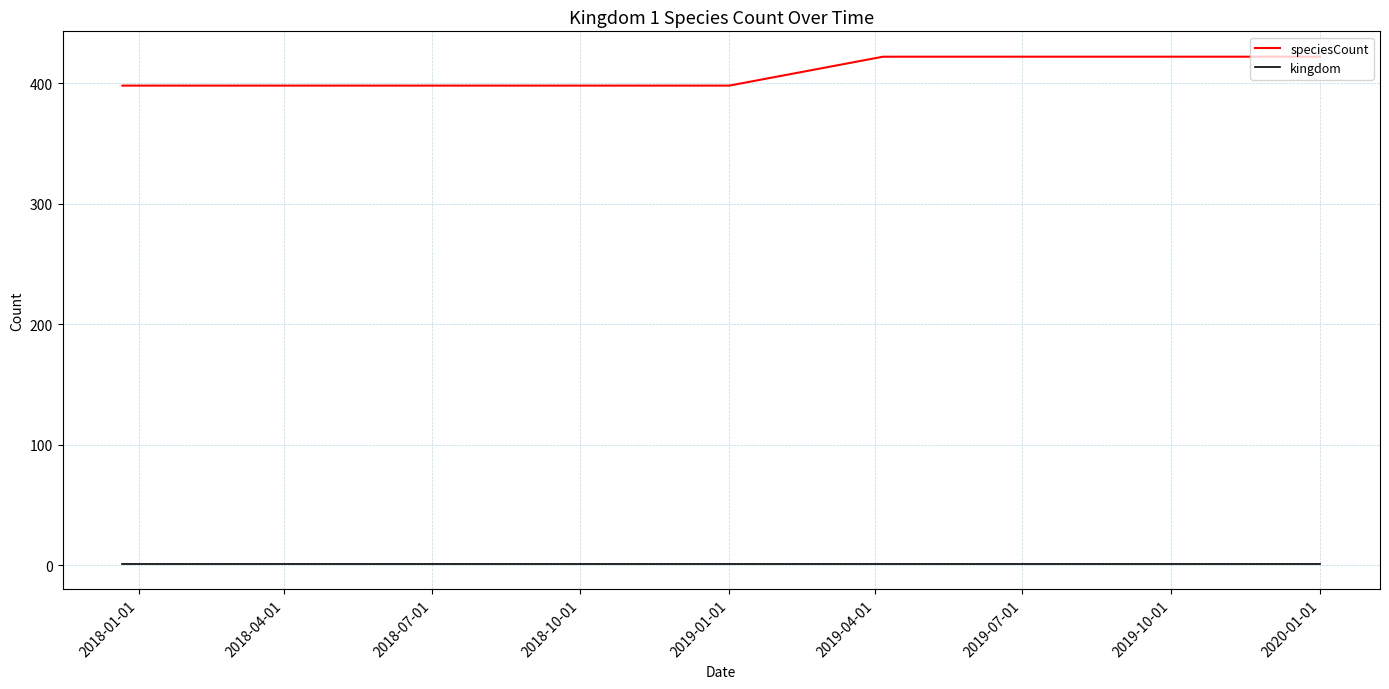

Rank the series by their average value, from lowest to highest.

kingdom, speciesCount